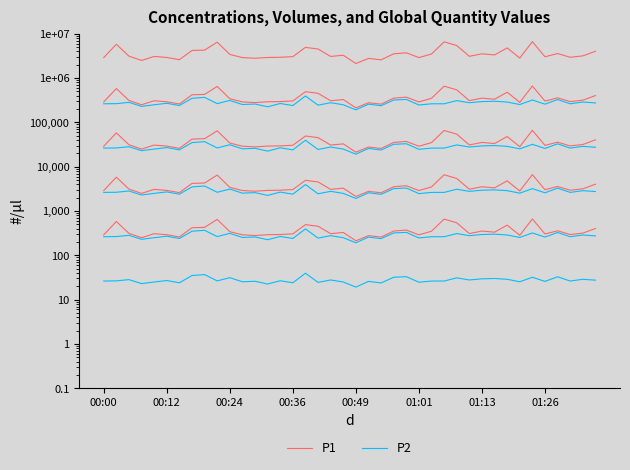

True or false: P2 has a value of 145420.5 at 00:24.

False